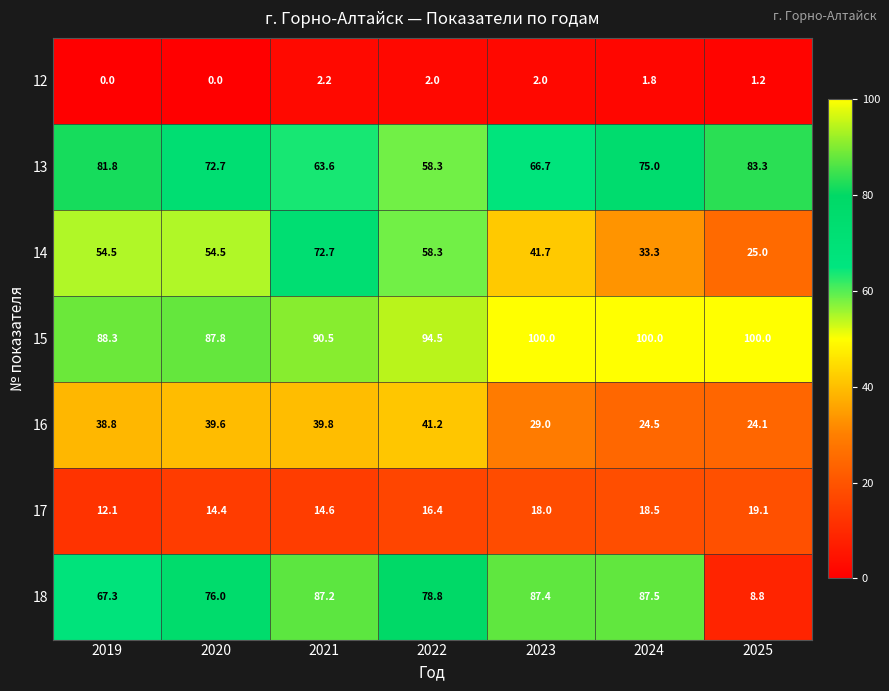

Rank the series at 2021 from lowest to highest value.

12, 17, 16, 13, 14, 18, 15